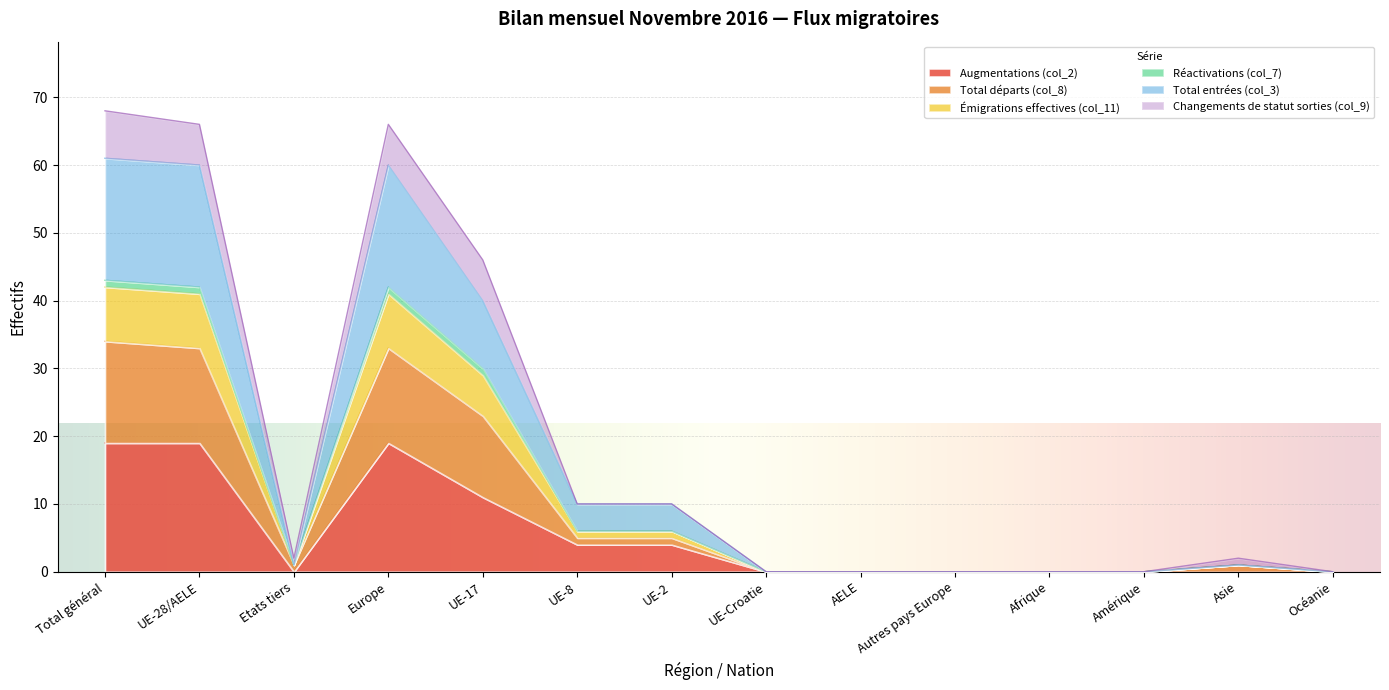

Which series has the largest range (max minus min)?

Total entrées (col_3)